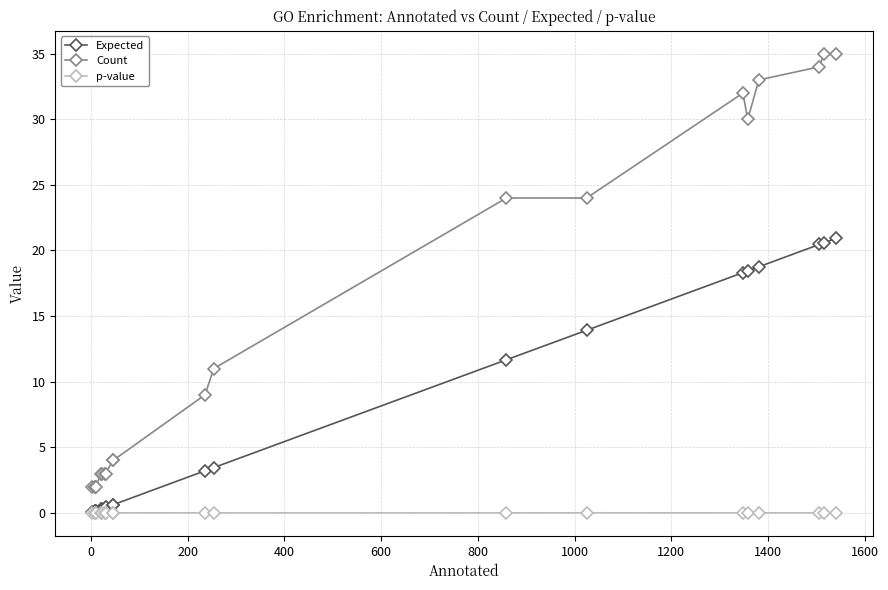

Rank the series by their average value, from highest to lowest.

Count, Expected, p-value